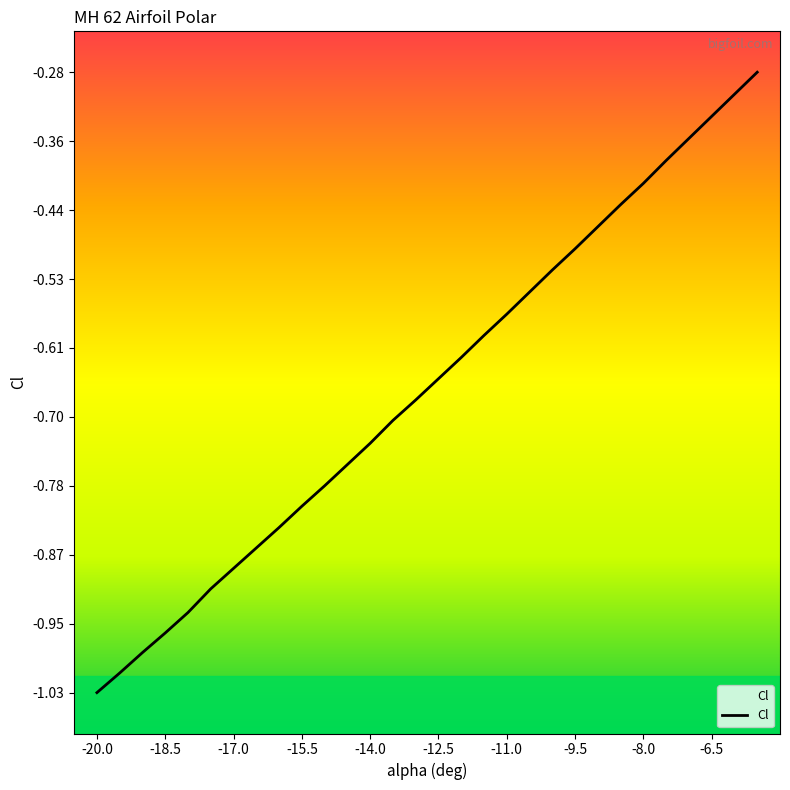

The value at -8.0 is -0.2. True or false?

False